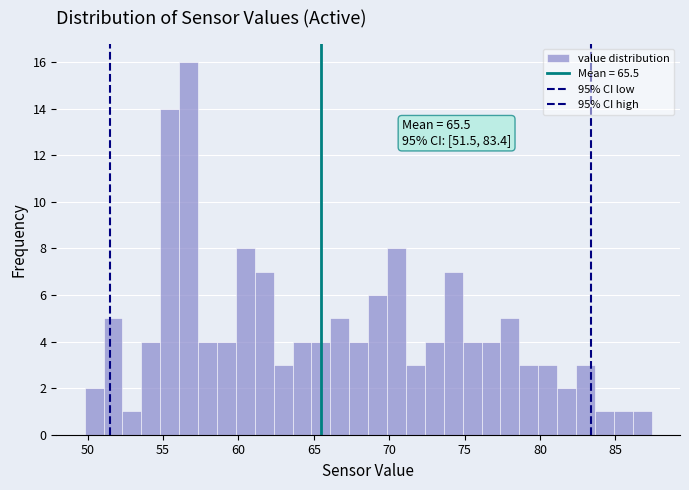

Read against the x-axis, roughly where is the centre of the tallest bar?

56.5